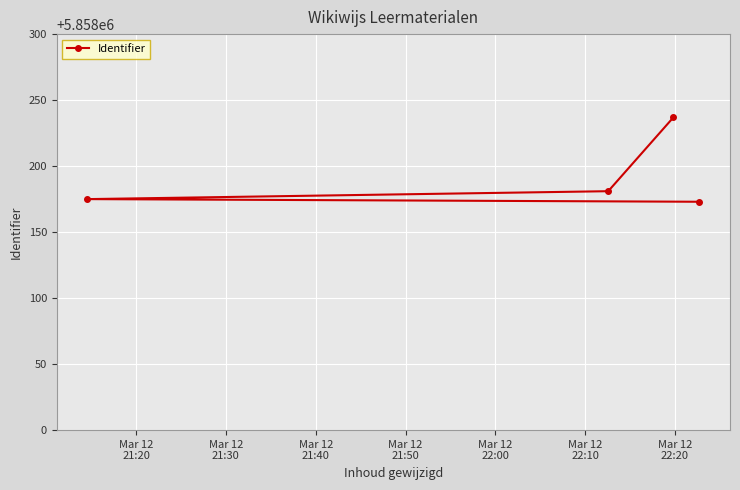

Reading right to left, what are all the values shown in this chart?

5858173	5858237	5858181	5858175